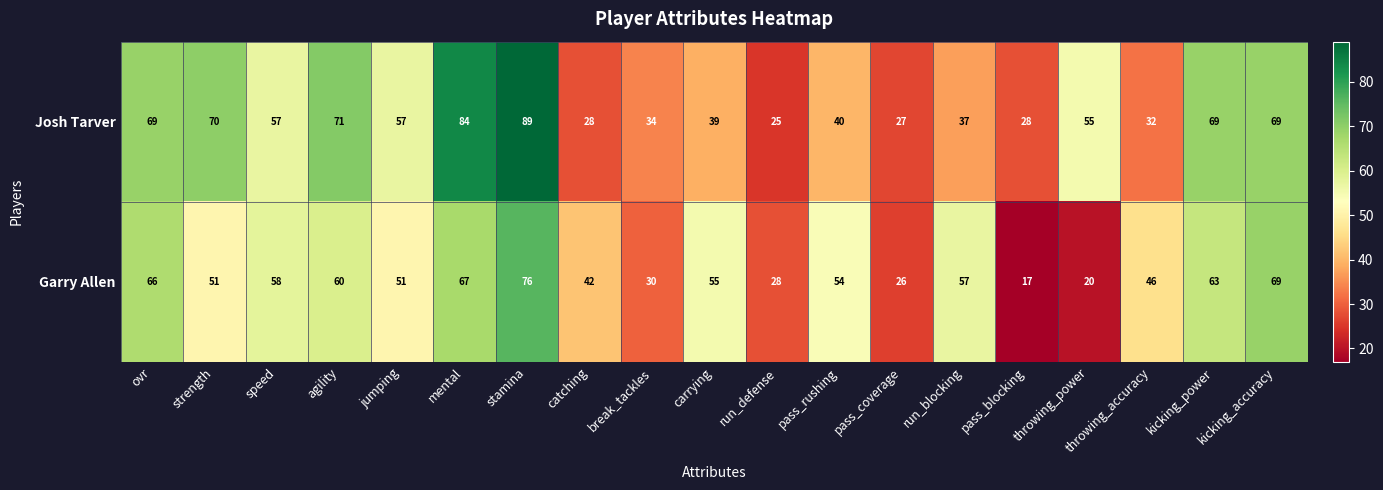

What is the difference between the Garry Allen values at kicking_power and catching?

21